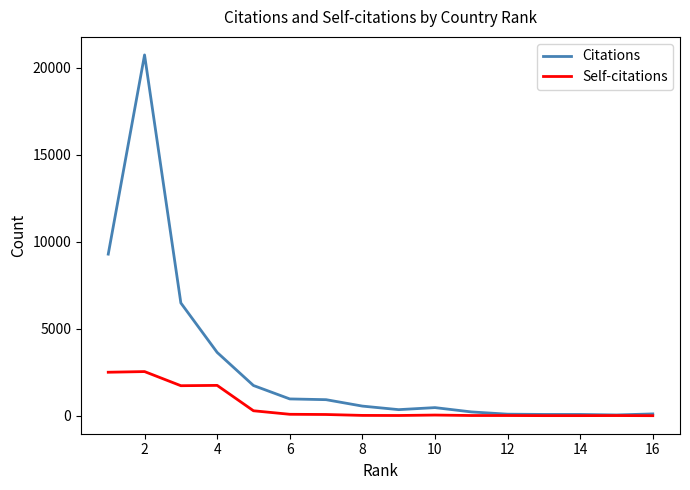

True or false: Citations has more than 1 interior local peaks.

True